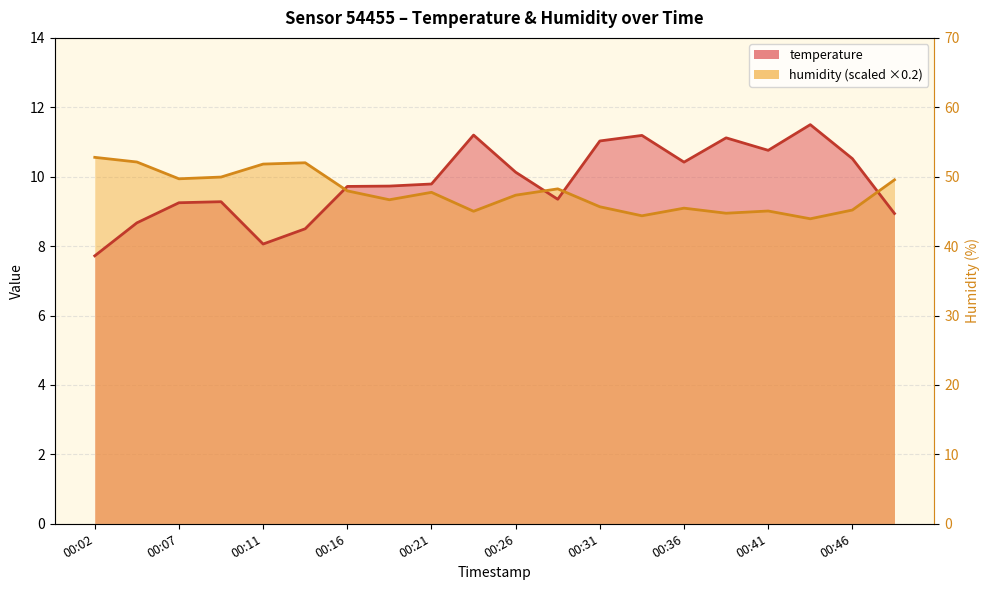

Where is the first local maximum for humidity?

00:14